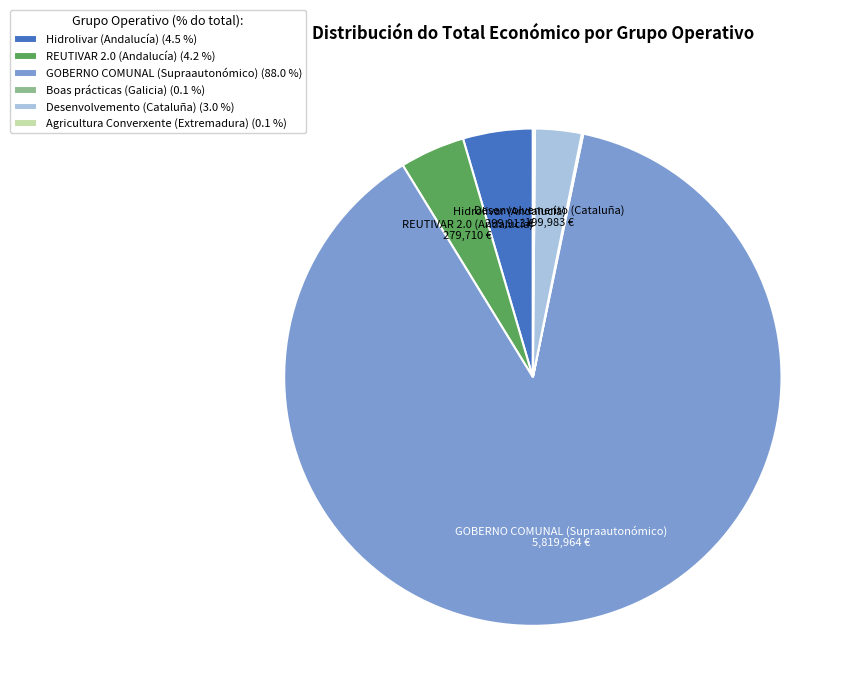

Is GOBERNO COMUNAL (Supraautonómico) (88.0 %) the majority of the pie?

Yes